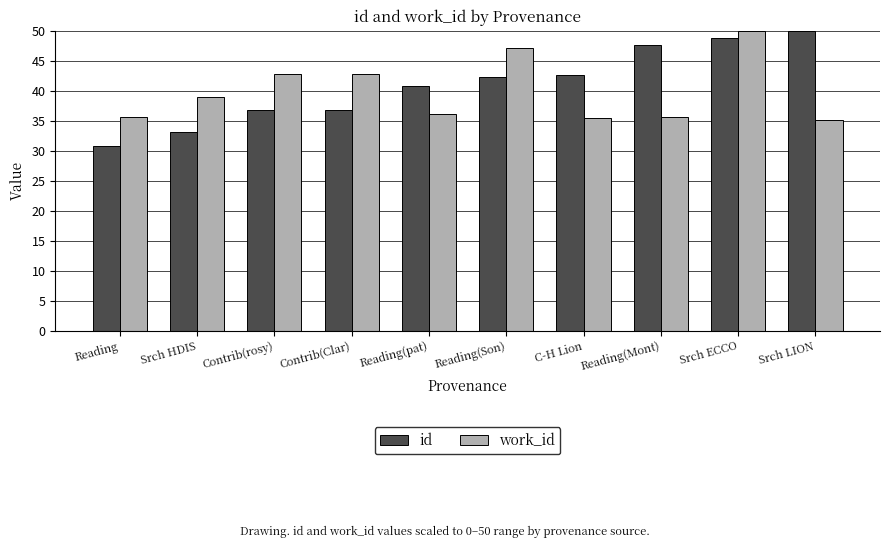

What is the greatest value displayed?

50.0